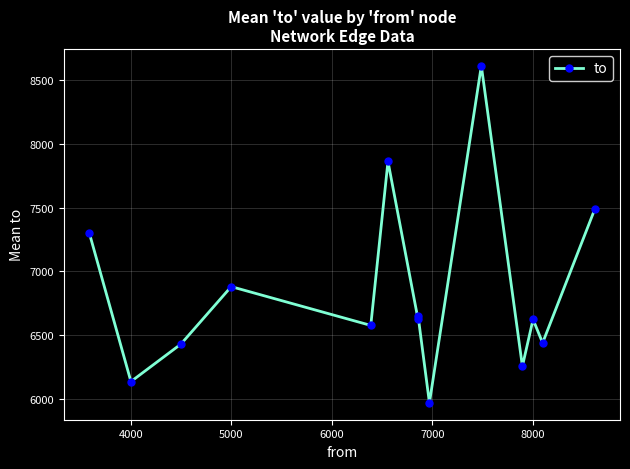

What is the maximum value shown in the chart?

8613.0